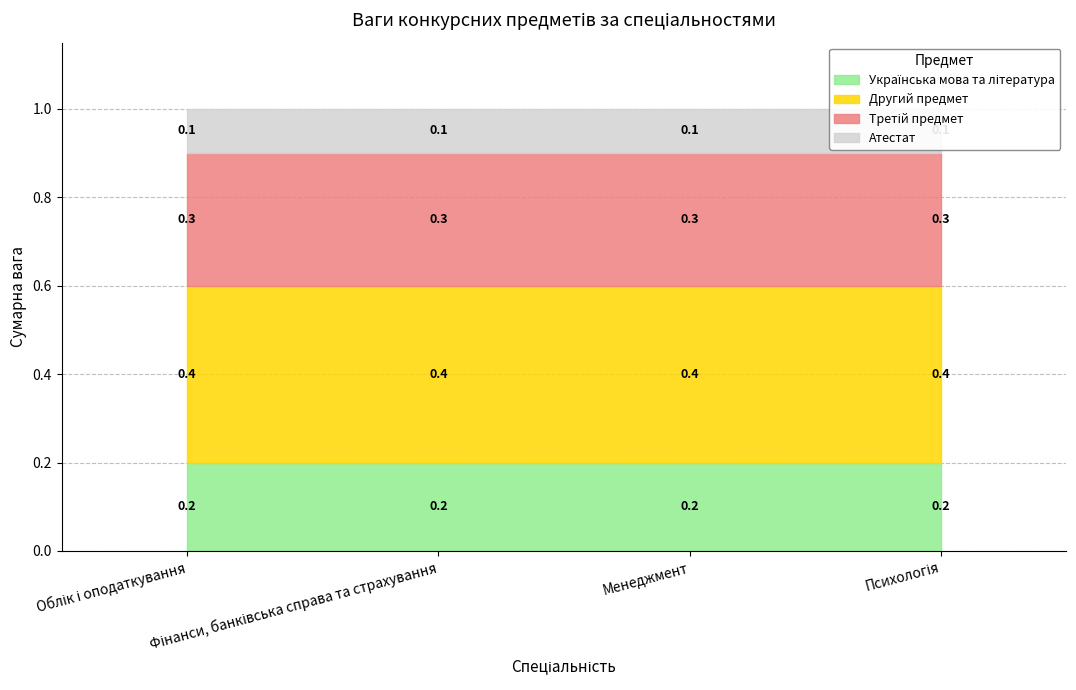

How many series are shown in this chart?

4